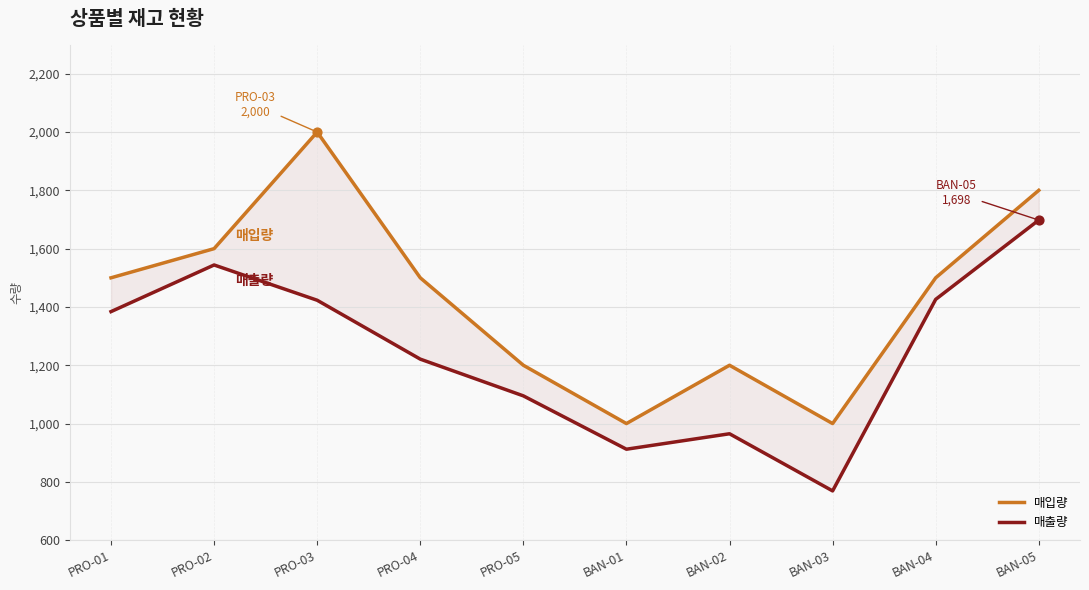

Which series reaches the maximum Y coordinate?

매입량